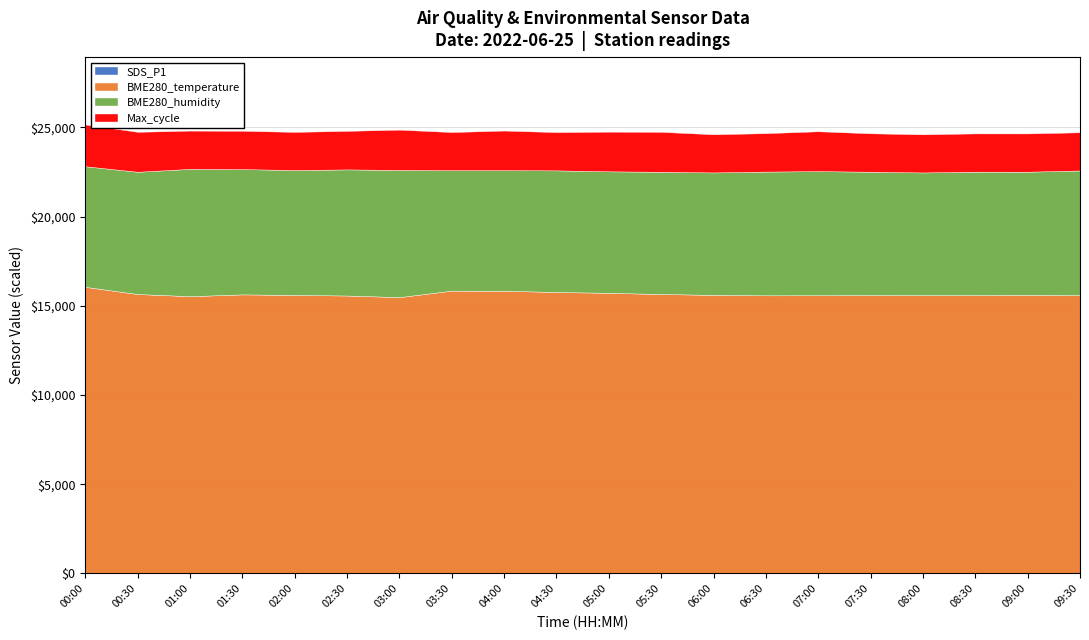

True or false: SDS_P1 and BME280_humidity intersect in this chart.

False